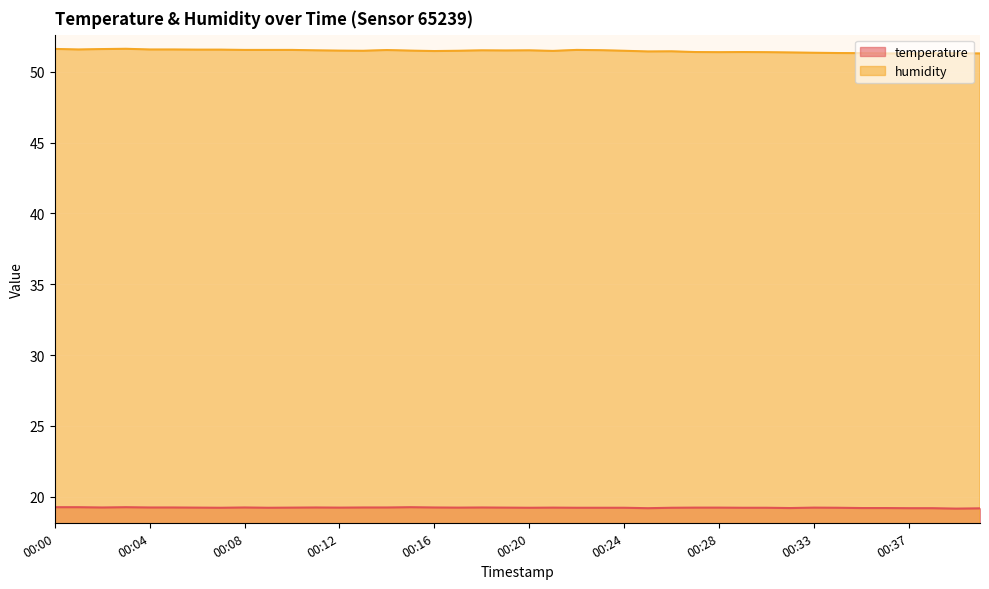

Reading right to left, transcribe all the data shown in this chart.

temperature: 00:40=19.2	00:39=19.2	00:38=19.2	00:37=19.2	00:36=19.2	00:35=19.2	00:34=19.2	00:33=19.2	00:32=19.2	00:31=19.2	00:29=19.2	00:28=19.2	00:27=19.2	00:26=19.2	00:25=19.2	00:24=19.2	00:23=19.2	00:22=19.2	00:21=19.2	00:20=19.2	00:19=19.2	00:18=19.2	00:17=19.2	00:16=19.2	00:15=19.3	00:14=19.2	00:13=19.2	00:12=19.2	00:11=19.2	00:10=19.2	00:09=19.2	00:08=19.2	00:07=19.2	00:06=19.2	00:05=19.2	00:04=19.2	00:03=19.3	00:02=19.2	00:01=19.3	00:00=19.3
humidity: 00:40=51.3	00:39=51.3	00:38=51.3	00:37=51.3	00:36=51.3	00:35=51.3	00:34=51.3	00:33=51.3	00:32=51.4	00:31=51.4	00:29=51.4	00:28=51.4	00:27=51.4	00:26=51.4	00:25=51.4	00:24=51.5	00:23=51.5	00:22=51.5	00:21=51.5	00:20=51.5	00:19=51.5	00:18=51.5	00:17=51.5	00:16=51.5	00:15=51.5	00:14=51.5	00:13=51.5	00:12=51.5	00:11=51.5	00:10=51.5	00:09=51.5	00:08=51.5	00:07=51.6	00:06=51.6	00:05=51.6	00:04=51.6	00:03=51.6	00:02=51.6	00:01=51.6	00:00=51.6